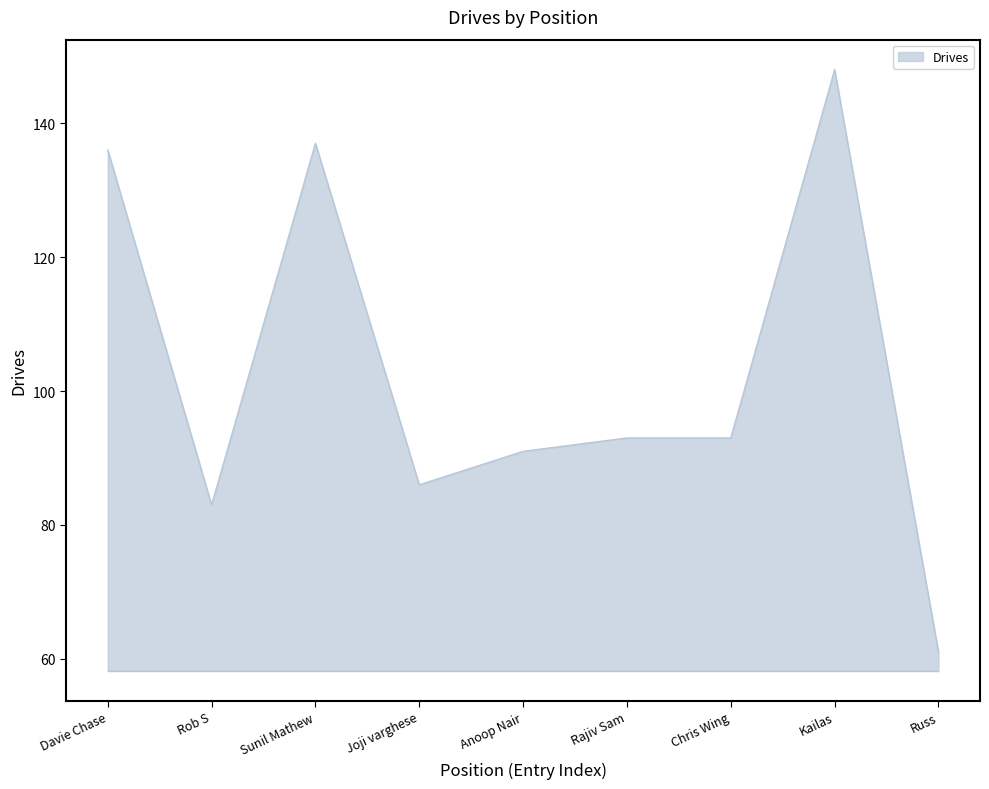

Approximately how many times larger is the value at Davie Chase compared to Rob S?

1.6